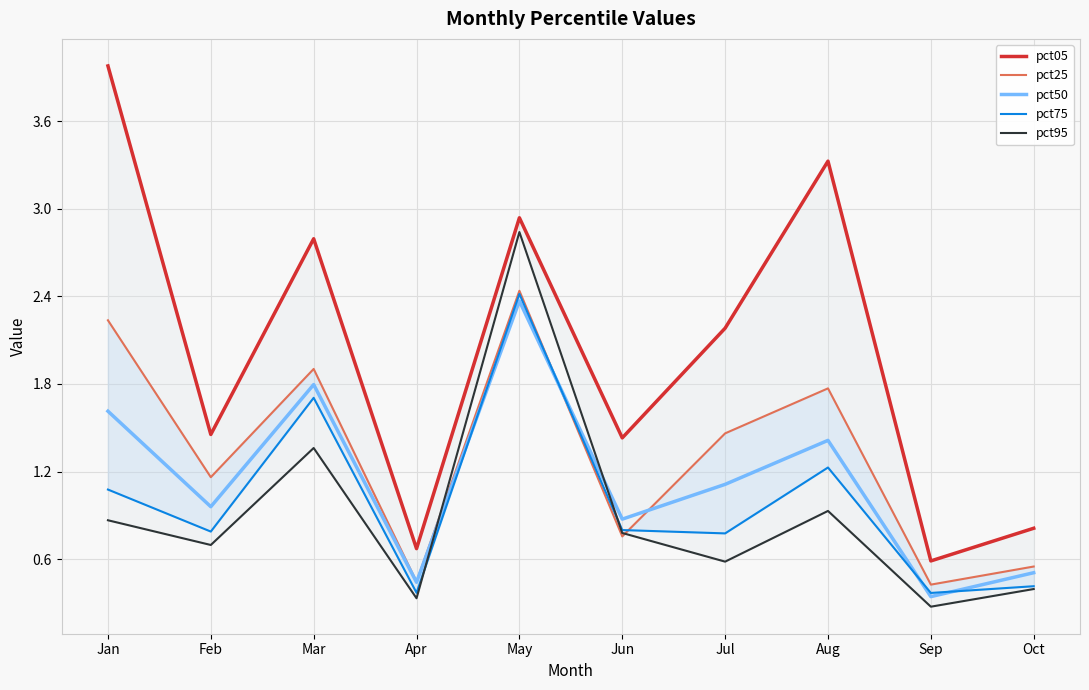

Rank the series by their maximum value, from lowest to highest.

pct50, pct75, pct25, pct95, pct05